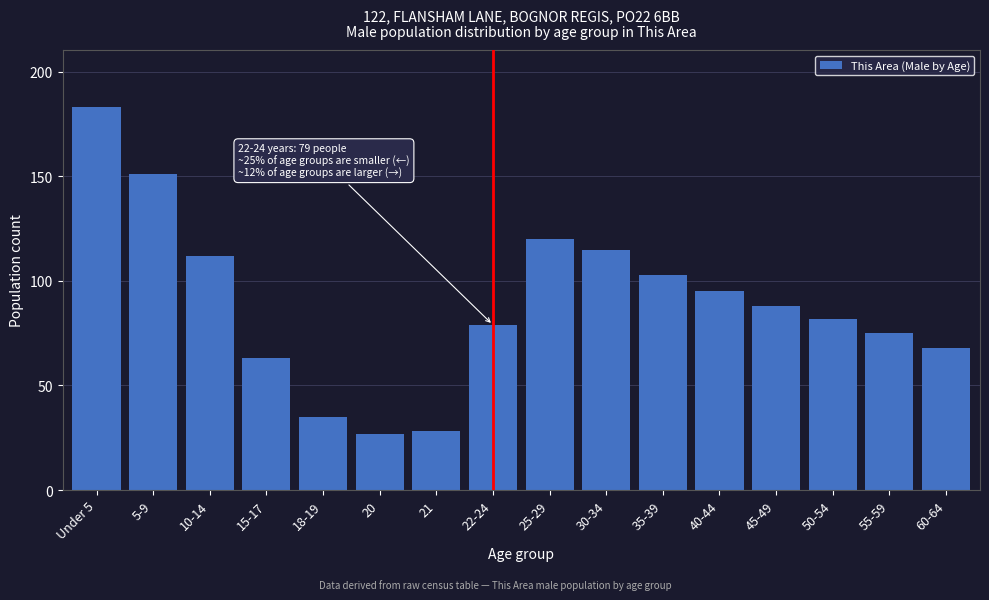

Reading right to left, extract all data points from this chart.

68	75	82	88	95	103	115	120	79	28	27	35	63	112	151	183